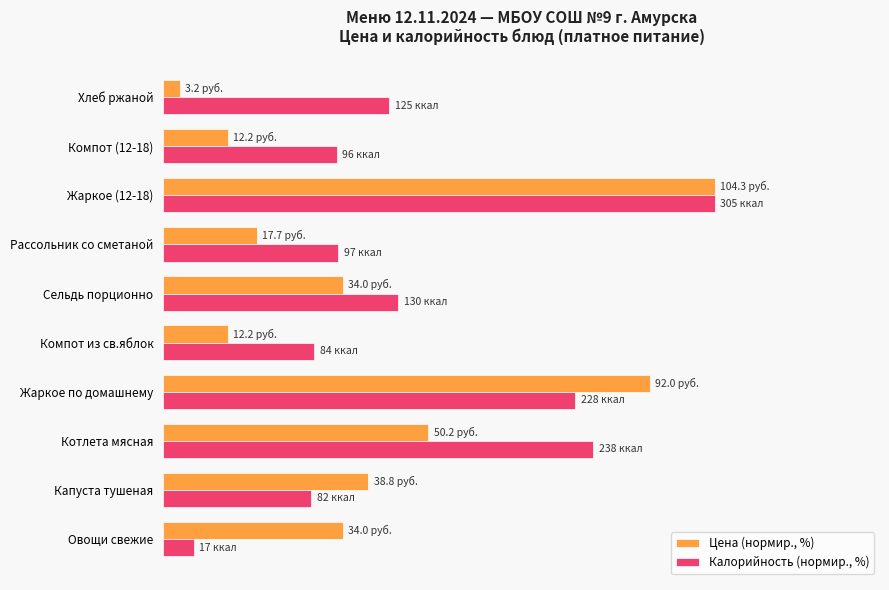

What are all the series names shown in the legend?

Цена (нормир., %), Калорийность (нормир., %)